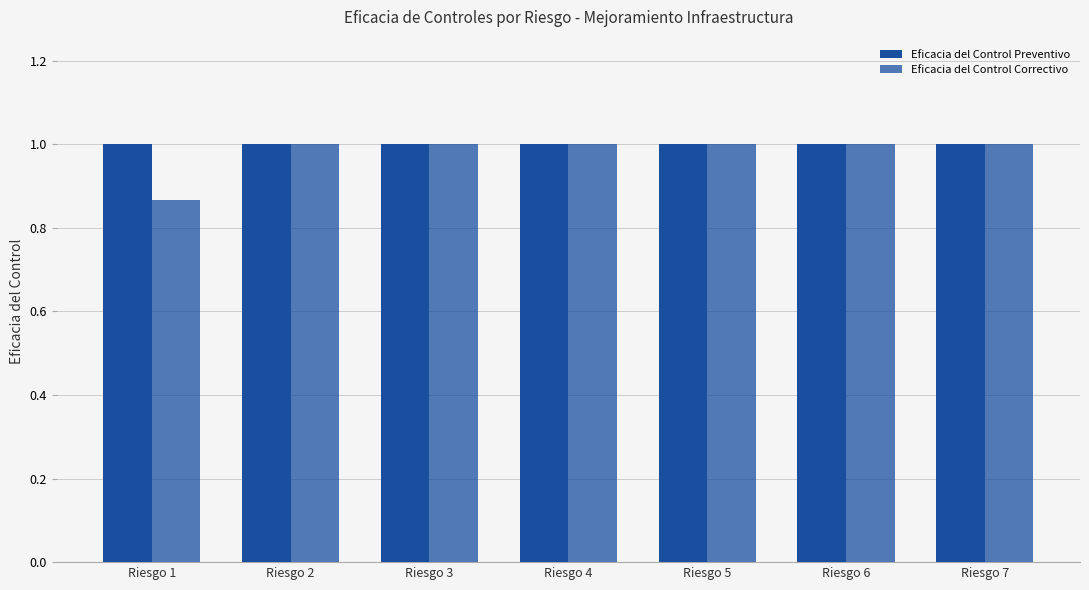

What is the highest value of the Eficacia del Control Correctivo series?

1.0